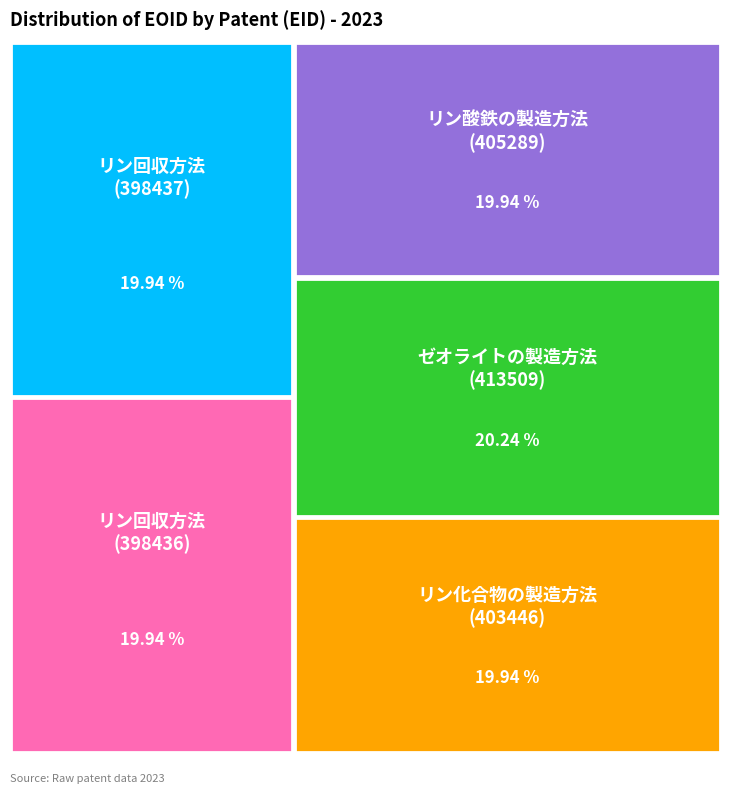

To the nearest percent, what is the combined percentage of 413509 and 398436?

40%